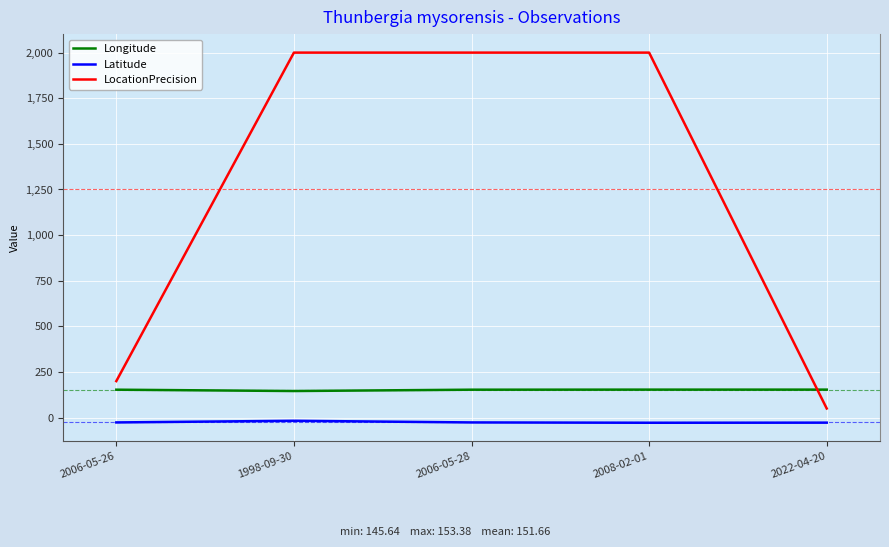

What is the minimum value for Longitude?

145.6